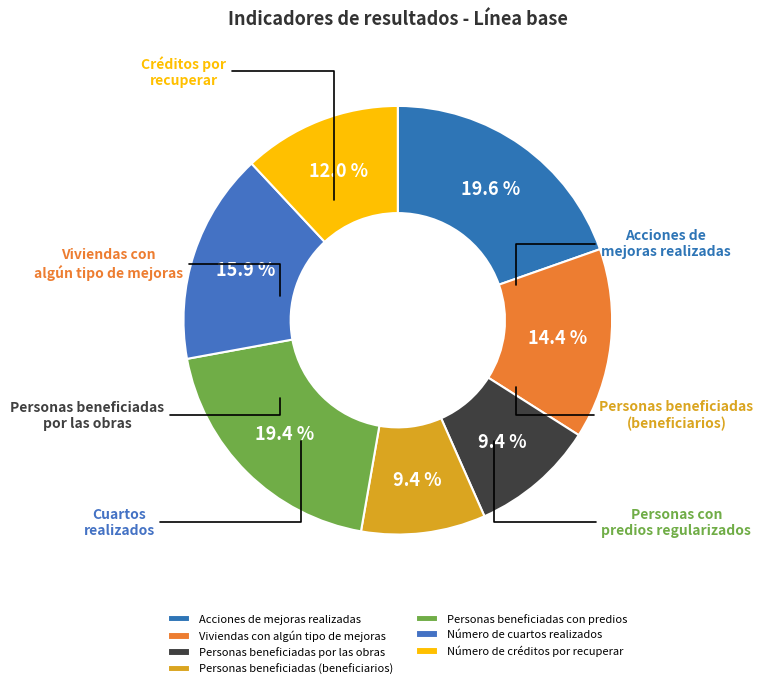

Count the number of slices in the pie.

7